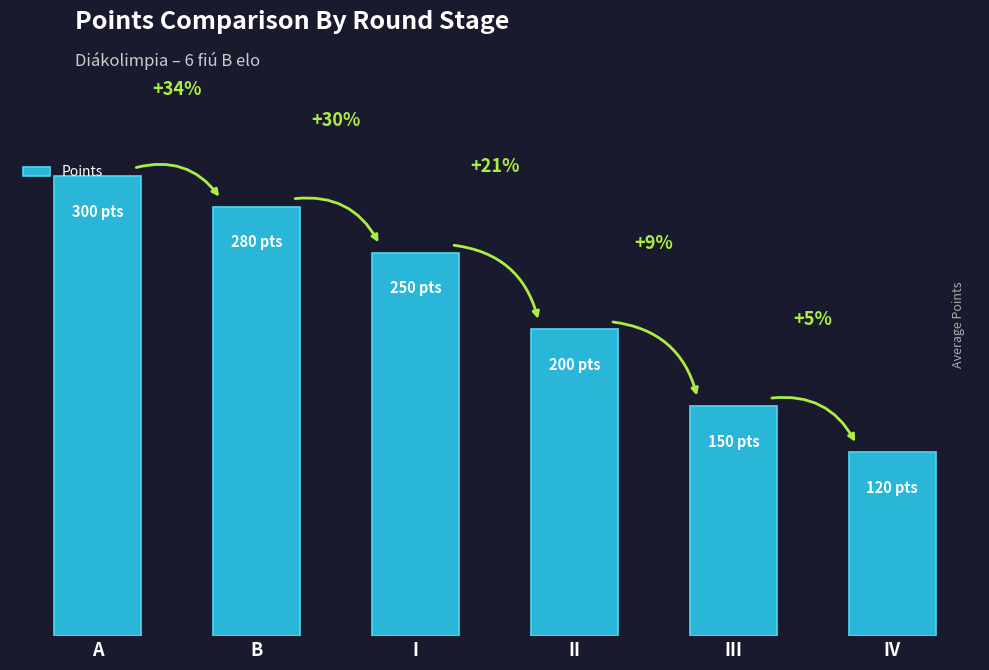

What is the average value?

217